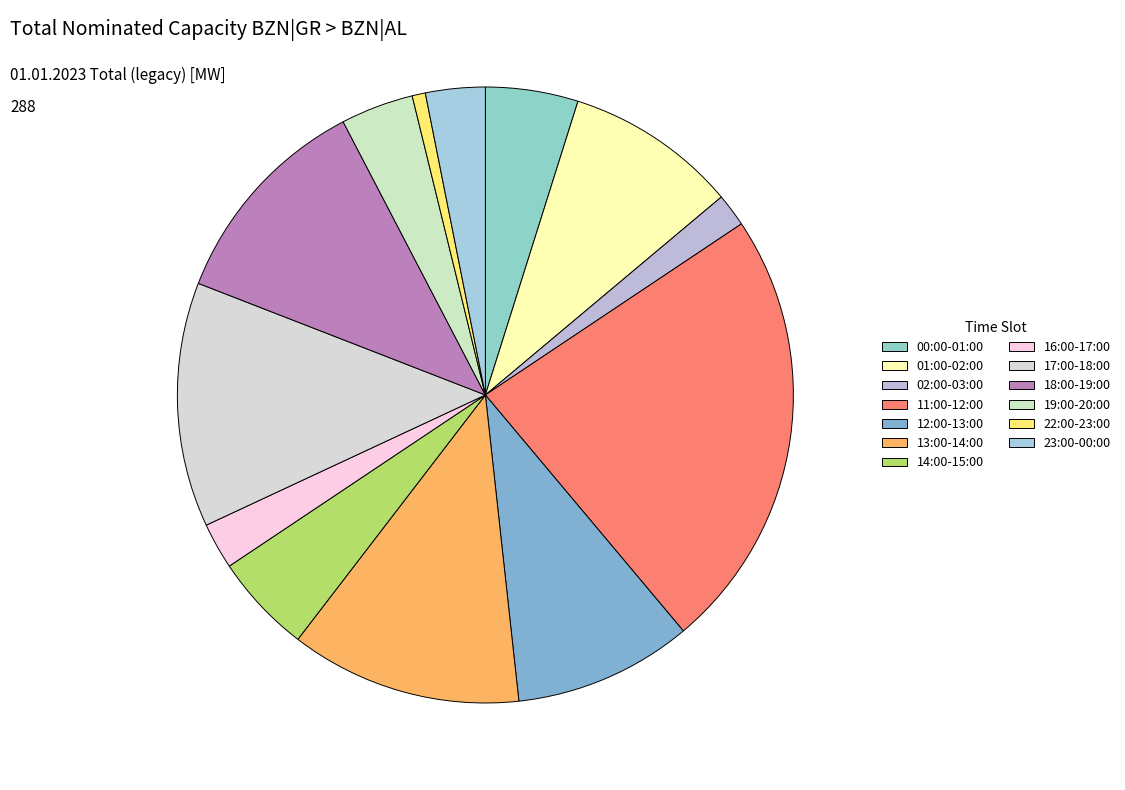

What percentage is the 22:00-23:00 slice, to the nearest percent?

1%